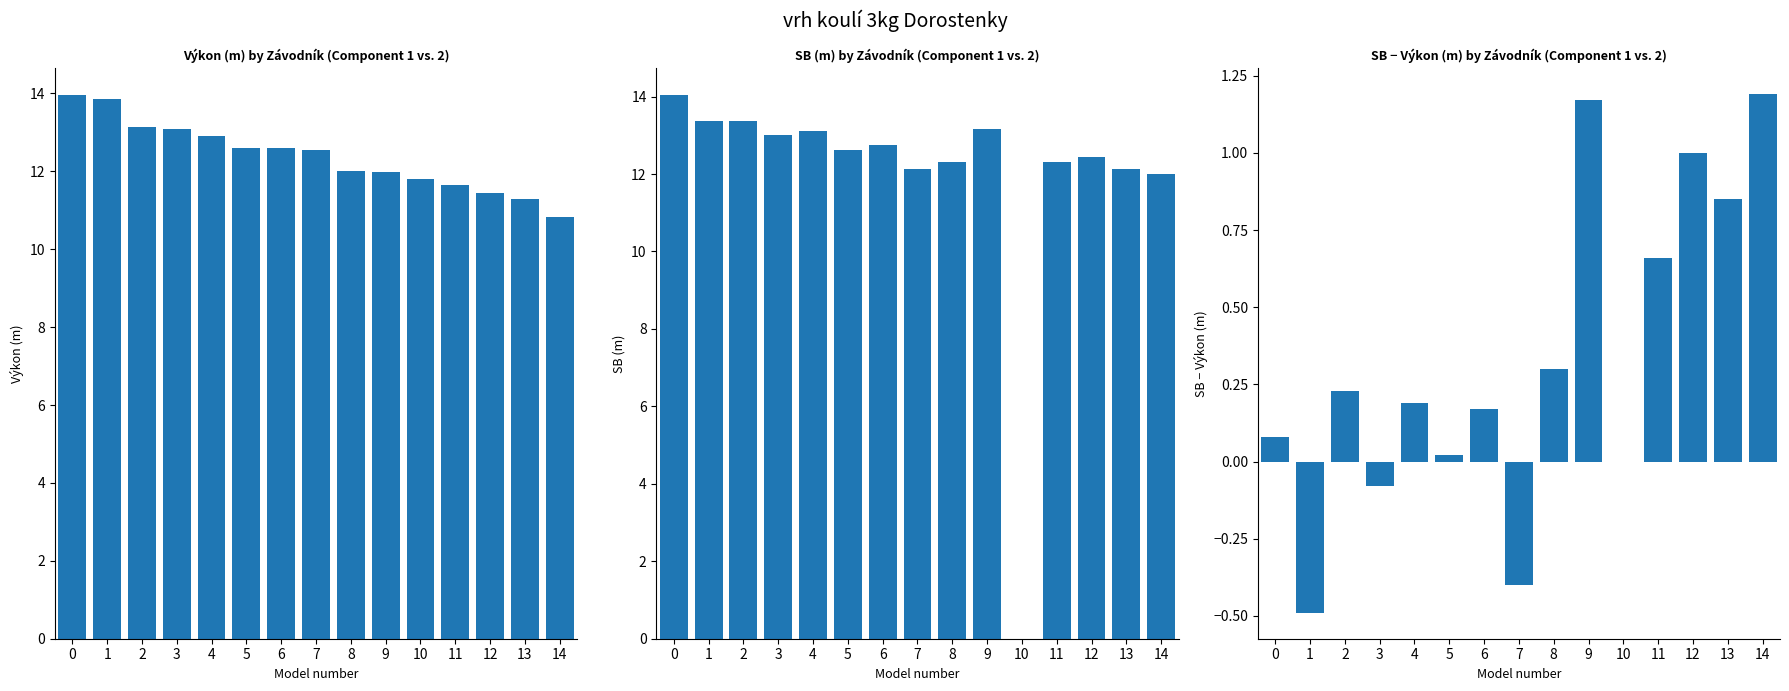

The value of Výkon at 10 is 16.6. True or false?

False